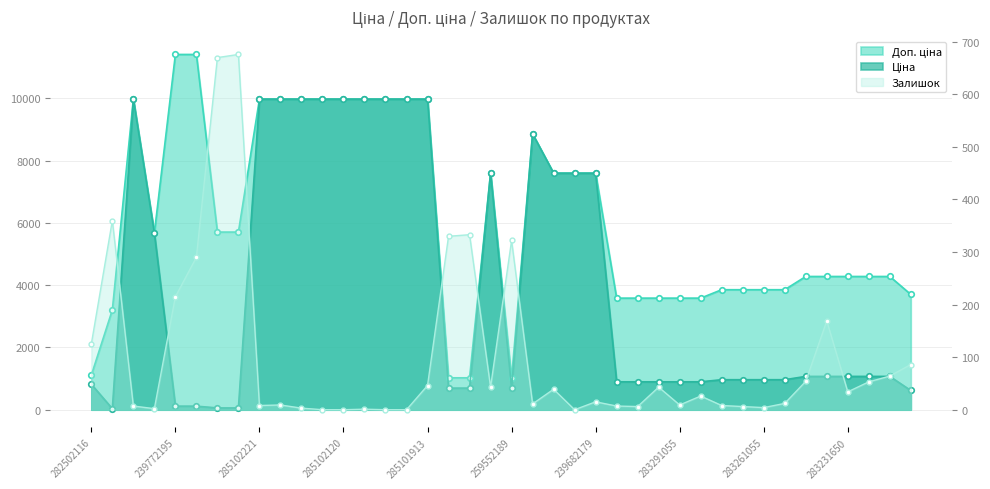

Reading right to left, extract all data points from this chart.

Ціна: 281731856=617.0	283231052=1069.8	283231055=1069.8	283231650=1069.8	283231651=1069.8	283231856=1069.8	283261052=963.5	283261055=963.5	283261650=963.5	283261651=963.5	283291052=895.9	283291055=895.9	283291650=895.9	283291651=895.9	283291856=895.9	239682179=7596.5	239682193=7596.5	239682195=7596.5	248922198=8856.7	259552189=693.7	284392211=7596.5	259552212=693.7	259552213=693.7	285101913=9975.0	285101915=9975.0	285101916=9975.0	285102044=9975.0	285102120=9975.0	285102216=9975.0	285102218=9975.0	285102219=9975.0	285102221=9975.0	239732179=57.0	239732195=57.0	239772179=114.1	239772195=114.1	10832185=5673.8	285101569=9975.0	283972211=32.0	282502116=818.5
Доп. ціна: 281731856=3701.9	283231052=4279.1	283231055=4279.1	283231650=4279.1	283231651=4279.1	283231856=4279.1	283261052=3854.0	283261055=3854.0	283261650=3854.0	283261651=3854.0	283291052=3583.6	283291055=3583.6	283291650=3583.6	283291651=3583.6	283291856=3583.6	239682179=7596.5	239682193=7596.5	239682195=7596.5	248922198=8856.7	259552189=1024.6	284392211=7596.5	259552212=1024.6	259552213=1024.6	285101913=9975.0	285101915=9975.0	285101916=9975.0	285102044=9975.0	285102120=9975.0	285102216=9975.0	285102218=9975.0	285102219=9975.0	285102221=9975.0	239732179=5705.0	239732195=5705.0	239772179=11410.0	239772195=11410.0	10832185=5673.8	285101569=9975.0	283972211=3205.0	282502116=1109.2
Залишок: 281731856=86.0	283231052=64.0	283231055=53.0	283231650=34.0	283231651=169.0	283231856=54.0	283261052=12.0	283261055=4.0	283261650=6.0	283261651=8.0	283291052=26.0	283291055=9.0	283291650=43.0	283291651=6.0	283291856=7.0	239682179=15.0	239682193=0.0	239682195=39.0	248922198=11.0	259552189=322.0	284392211=43.0	259552212=333.0	259552213=330.0	285101913=46.0	285101915=0.0	285101916=0.0	285102044=1.0	285102120=0.0	285102216=0.0	285102218=3.0	285102219=9.0	285102221=8.0	239732179=676.0	239732195=670.0	239772179=290.0	239772195=215.0	10832185=2.0	285101569=7.0	283972211=360.0	282502116=125.0